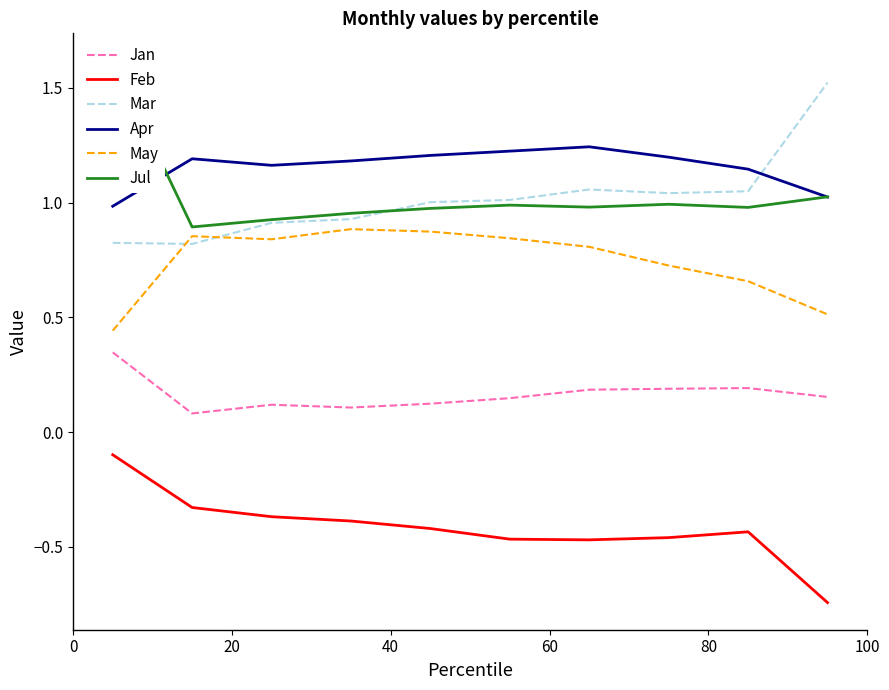

True or false: Mar and Jan intersect in this chart.

False